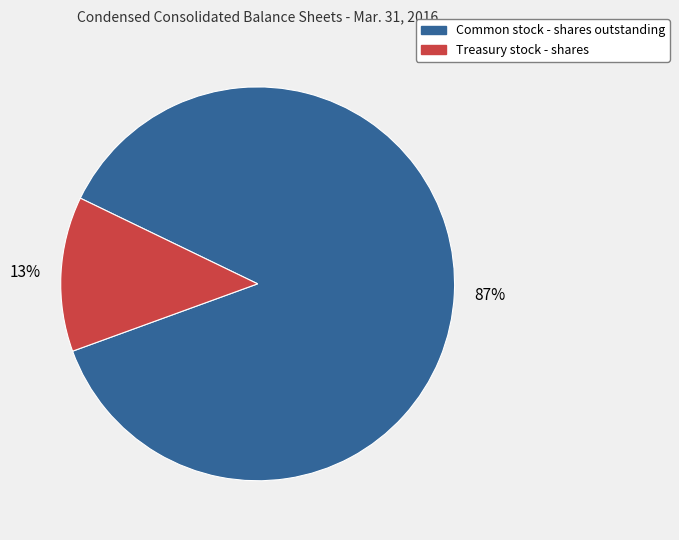

What is the smallest slice in the pie chart?

Treasury stock - shares